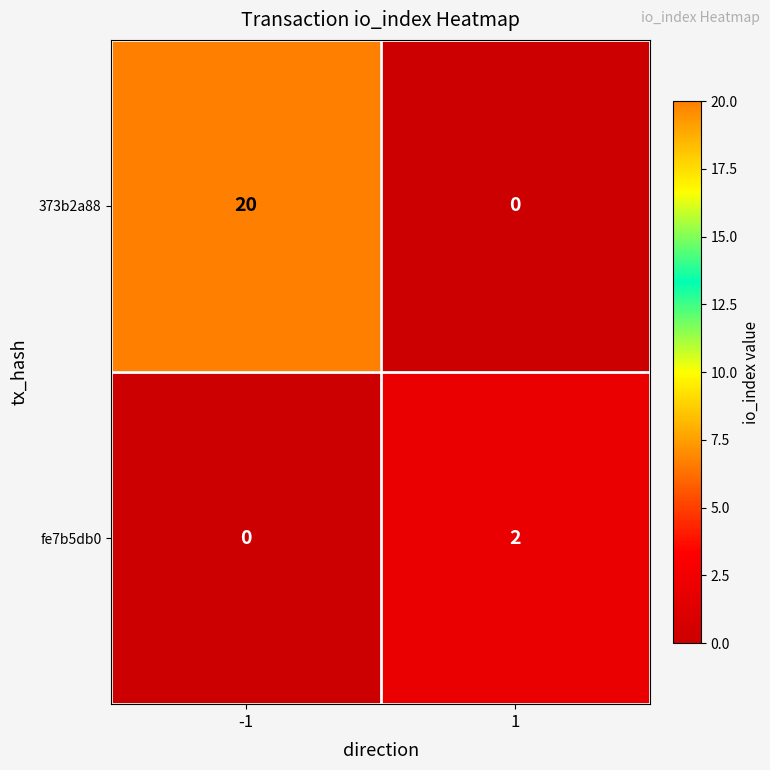

What is the difference between the highest and lowest values at 1?

2